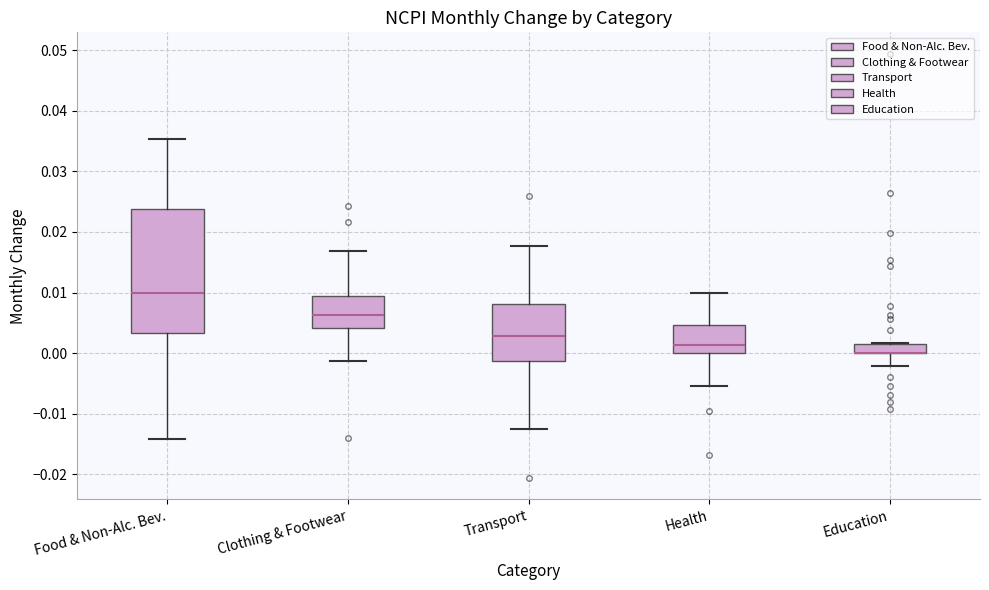

Reading left to right, transcribe this box plot: for each box, give where its median line is, the range the box spans, and where its two whiskers end, as read against the y-axis. The values are not printed on the chart, so give them approximately, as read against the axis.

Food & Non-Alc. Bev.: median 0.010, box 0.003 to 0.024, whiskers -0.014 to 0.035
Clothing & Footwear: median 0.006, box 0.004 to 0.009, whiskers -0.001 to 0.017
Transport: median 0.003, box -0.001 to 0.008, whiskers -0.012 to 0.018
Health: median 0.001, box 0.000 to 0.005, whiskers -0.005 to 0.010
Education: median 0.000 (drawn on the box's lower edge), box 0.000 to 0.002, whiskers -0.002 to 0.002